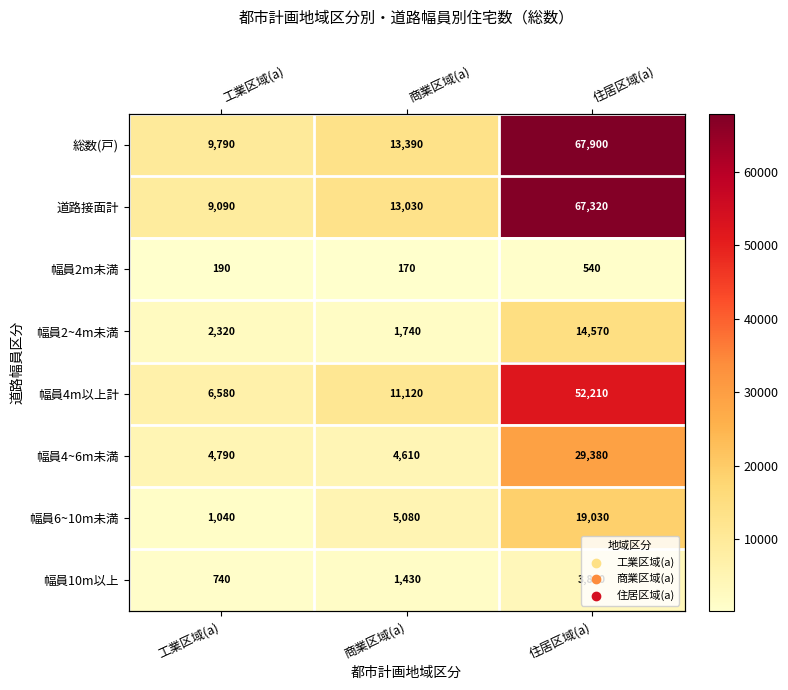

At which label does 幅員6~10m未満 reach its peak?

住居区域(a)